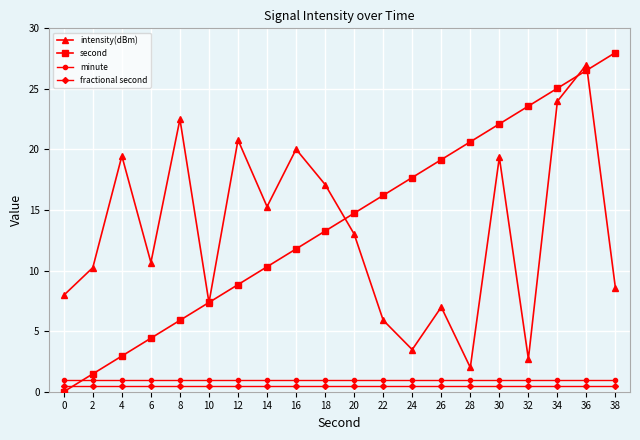

What value does the minute series have at 4?

1.0